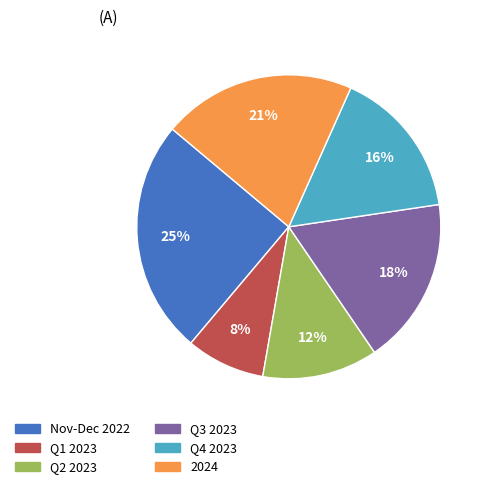

Is there a majority slice in this chart?

No